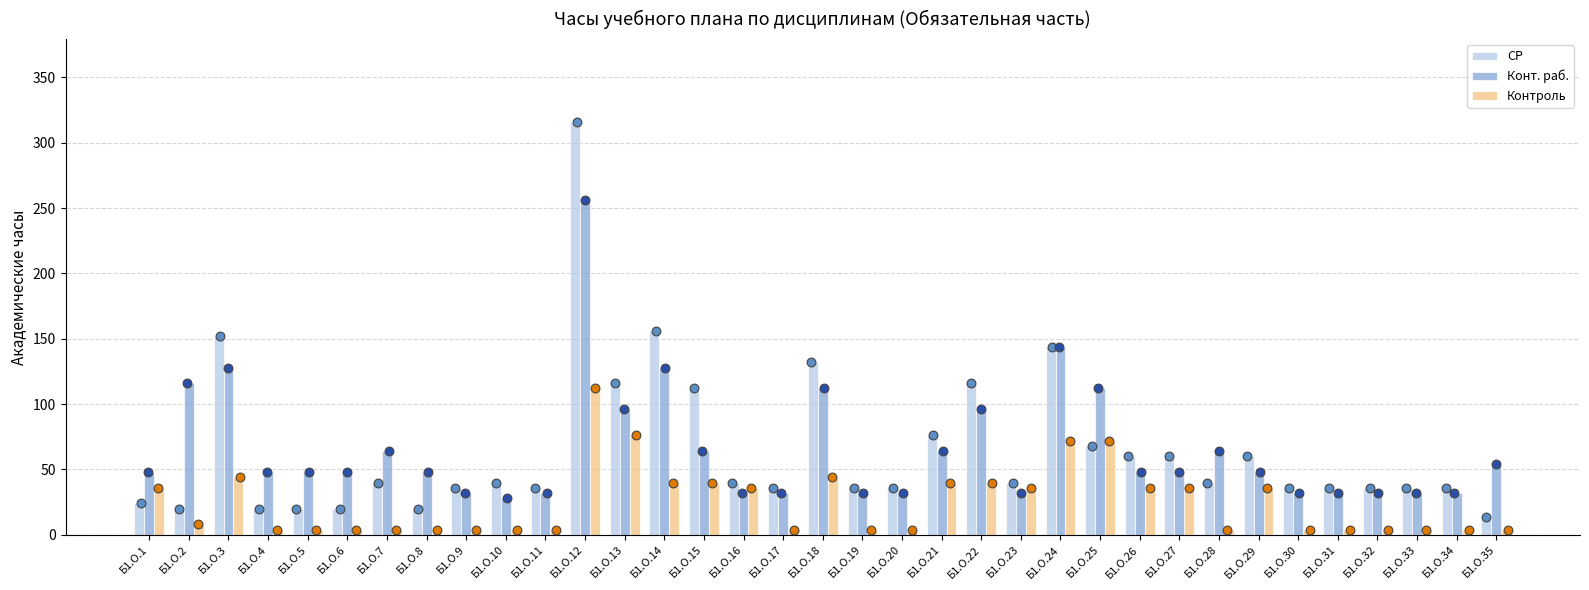

At how many categories does at least one series exceed 230?

1